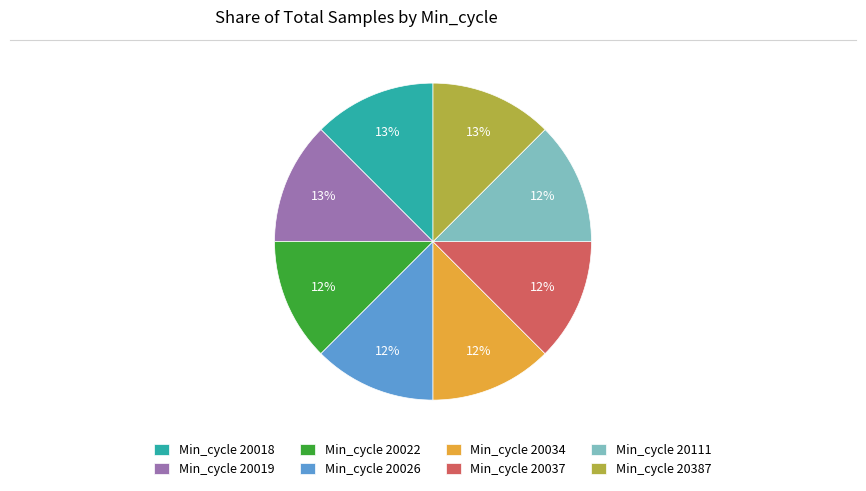

Is the sum of Min_cycle 20022 and Min_cycle 20111 greater than half?

No